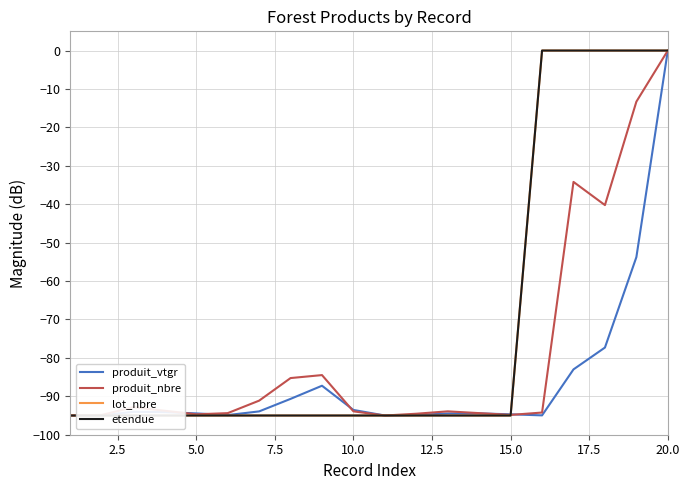

Which series has the largest range (max minus min)?

produit_vtgr